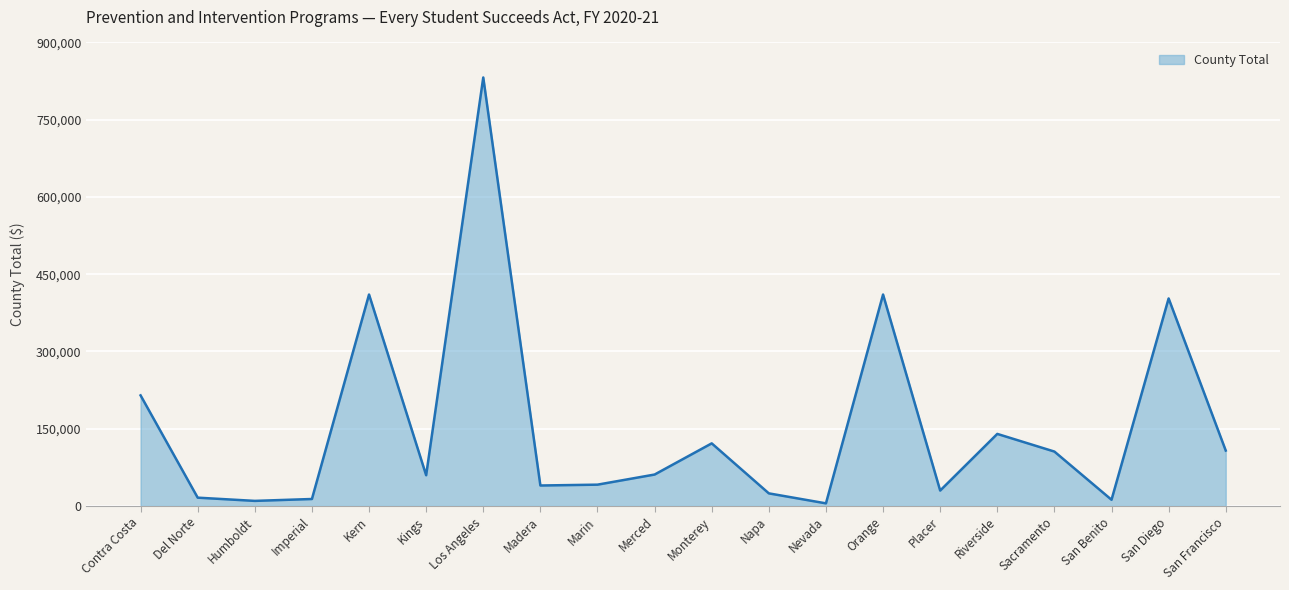

What is the greatest value displayed?

831990